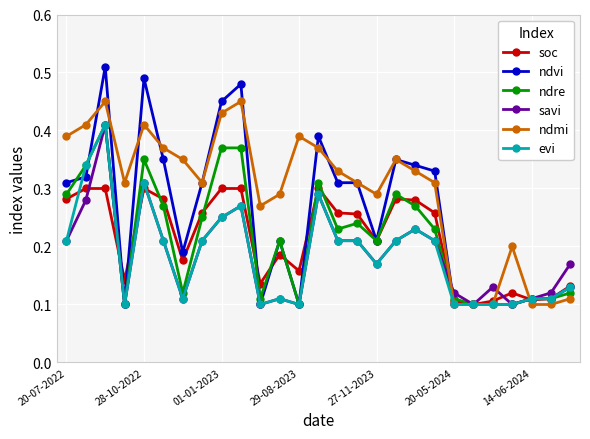

How many soc values are between 0 and 1?

27